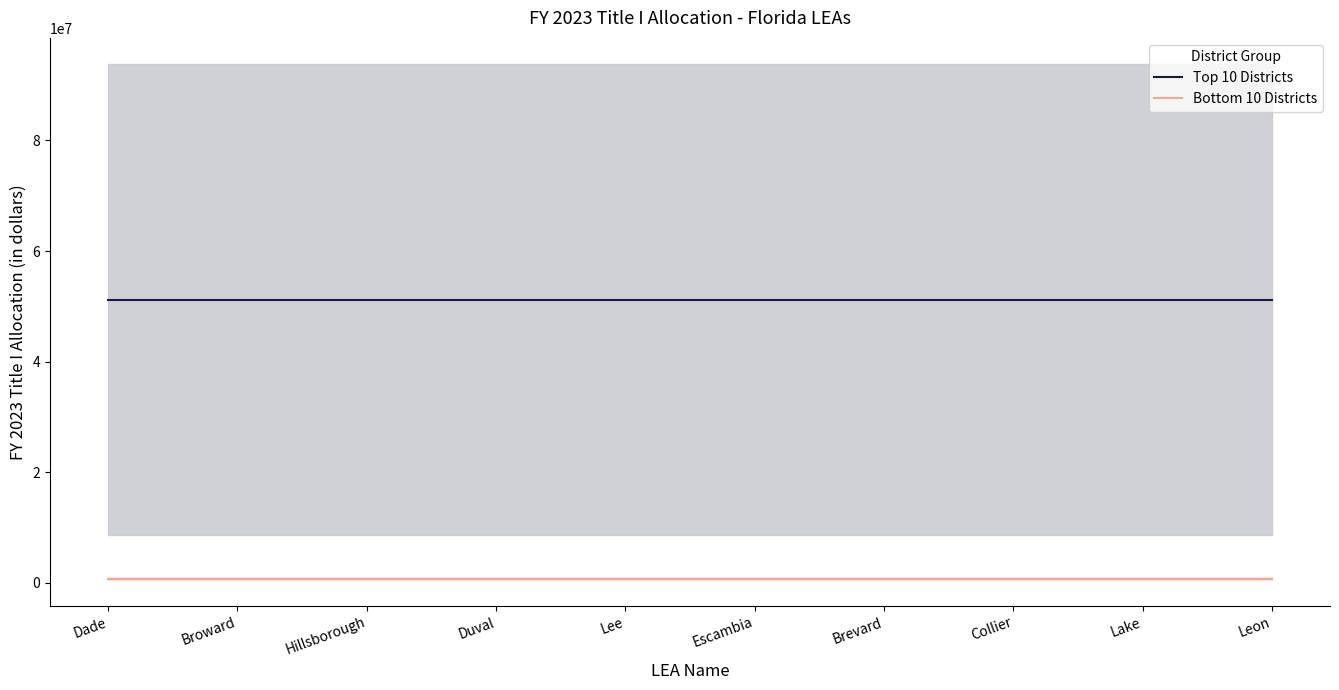

True or false: Bottom 10 Districts and Top 10 Districts intersect in this chart.

False